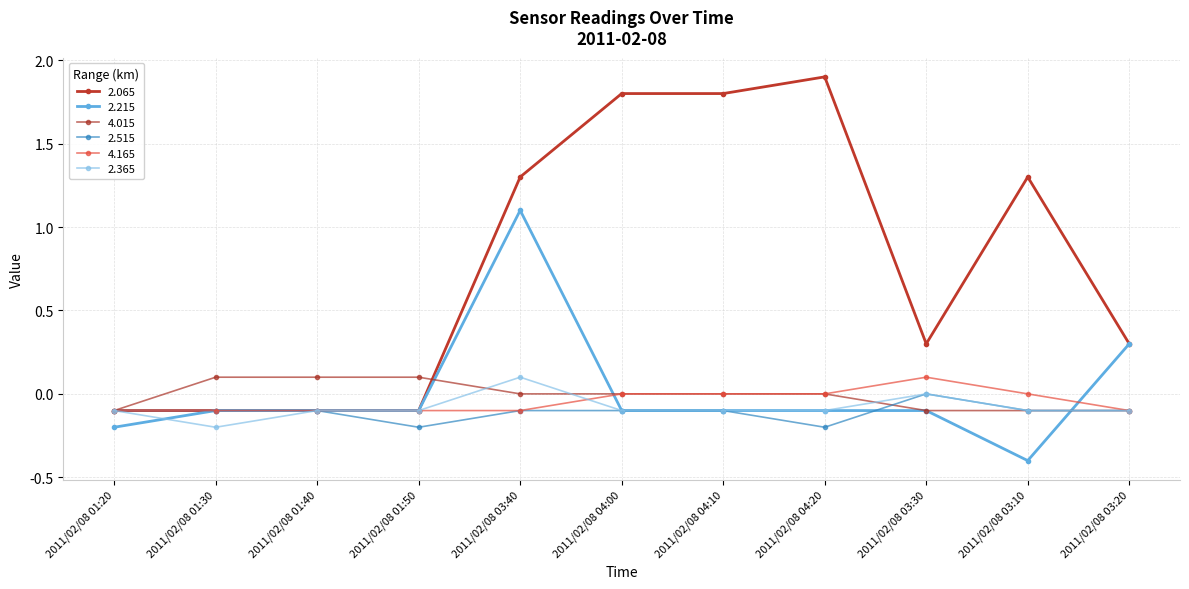

Which category has the lowest value across all series?

2011/02/08 03:10